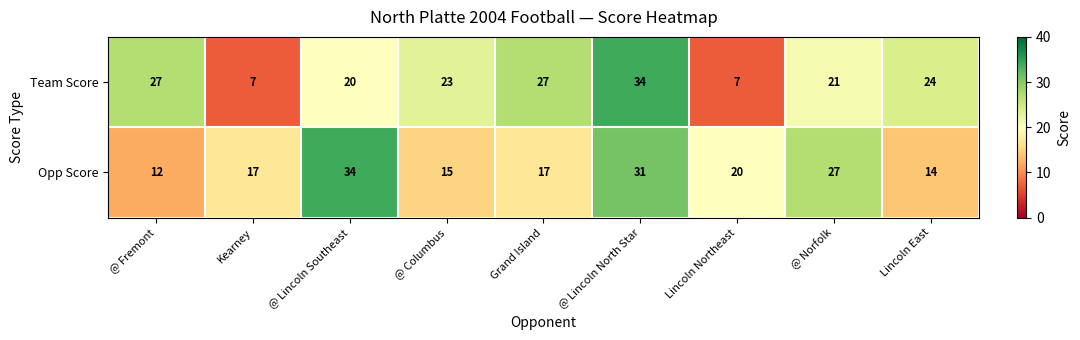

List the series in order of their overall mean, lowest first.

Opp Score, Team Score